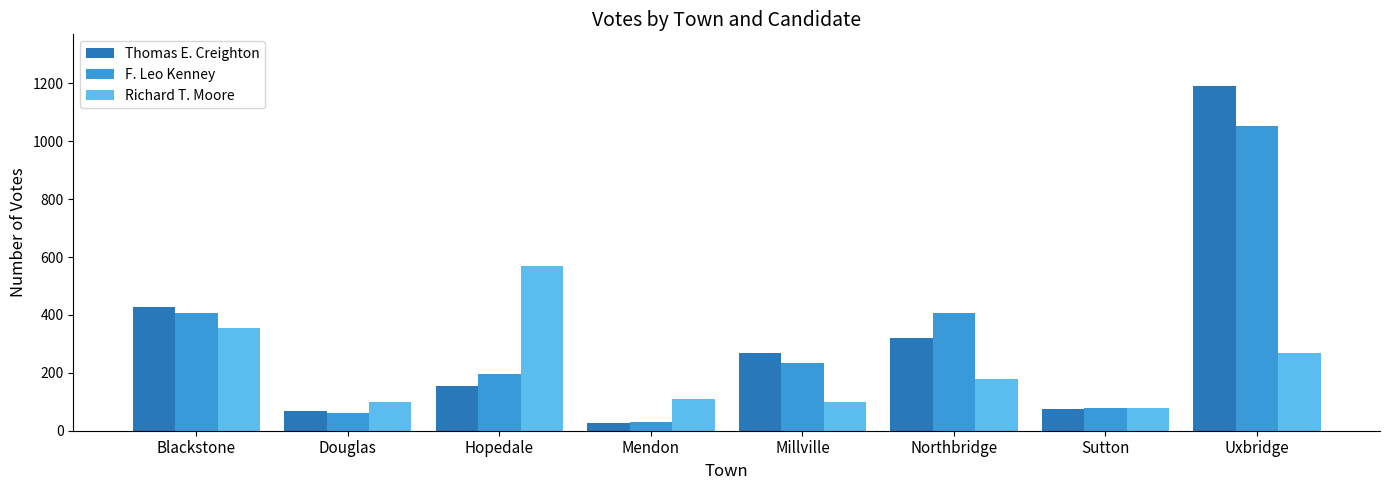

List the series in order of their peak value, highest first.

Thomas E. Creighton, F. Leo Kenney, Richard T. Moore